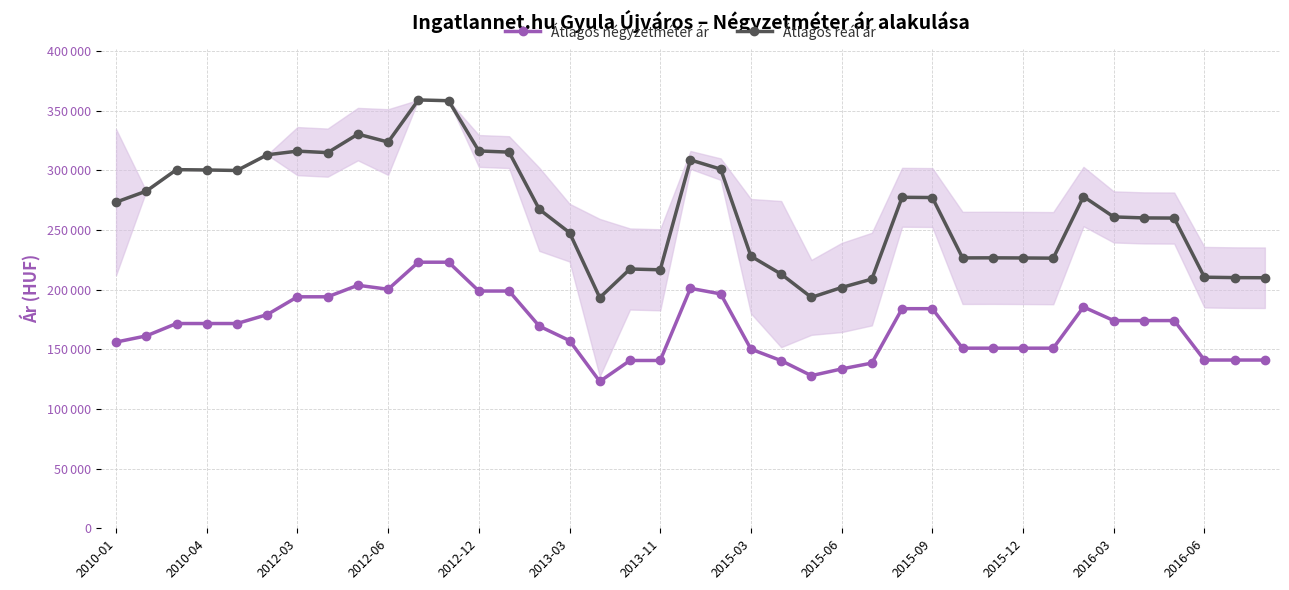

True or false: Átlagos reál ár and Átlagos négyzetméter ár cross at least once.

False